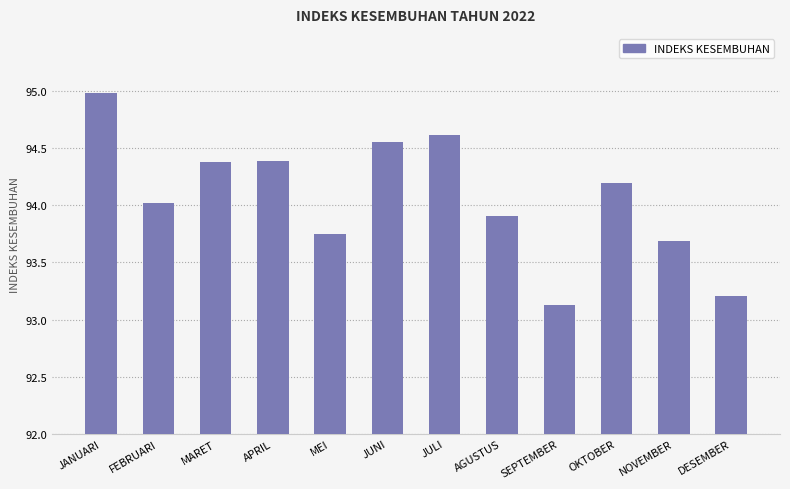

At which label does the data first exceed 94?

JANUARI